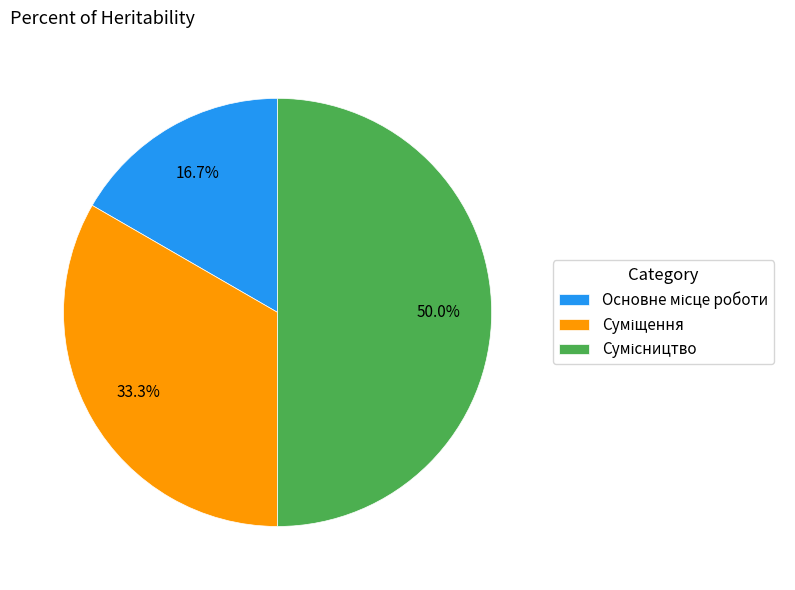

What is the smallest slice in the pie chart?

Основне місце роботи